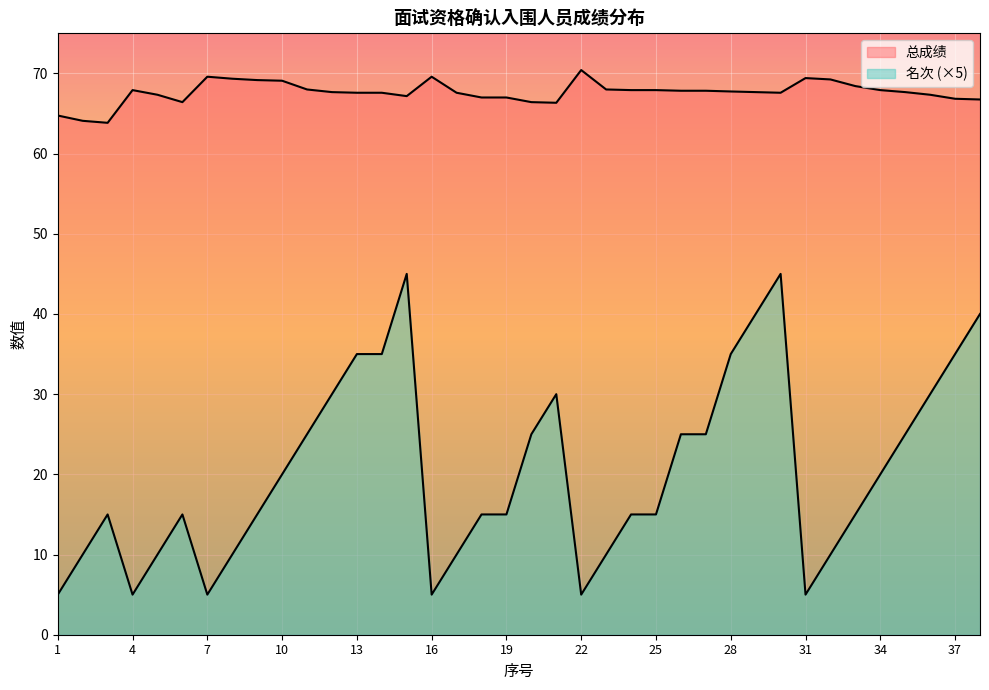

The 名次 series shows 35.0 at 37. True or false?

True